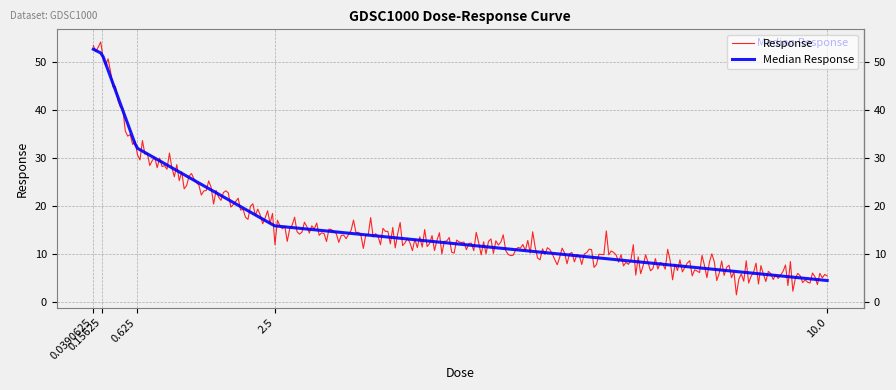

What is the smallest value displayed?

1.4